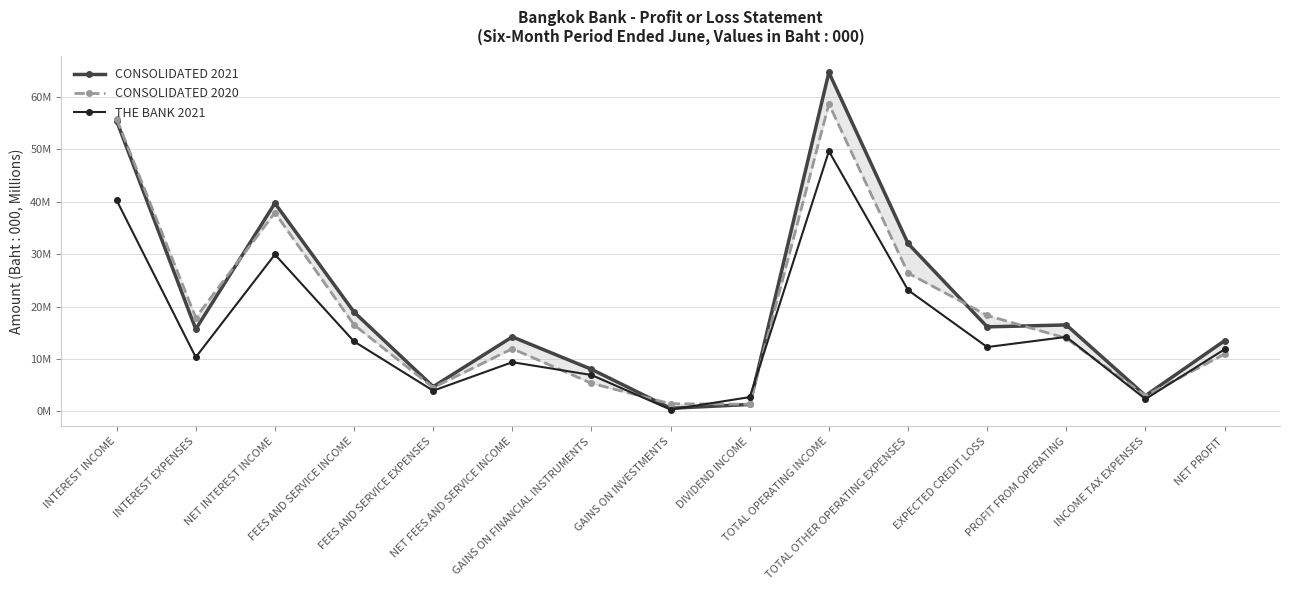

Does the chart display data point markers on the line(s)?

Yes